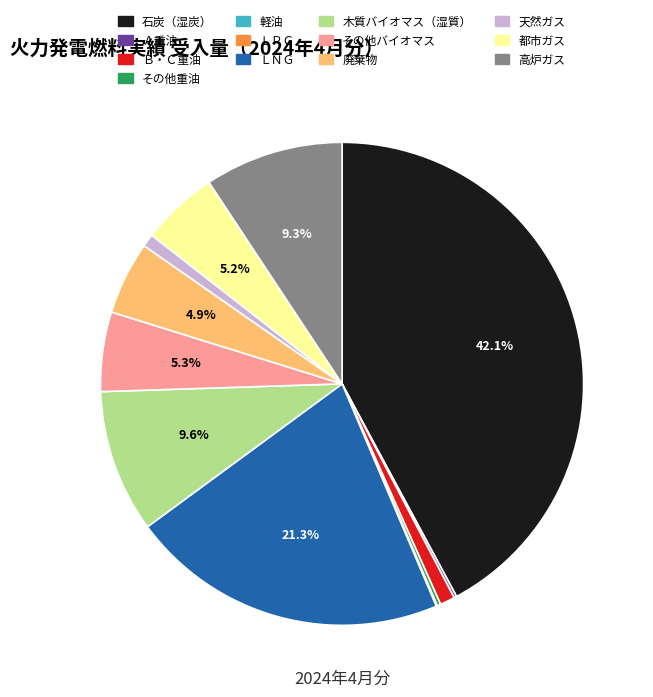

What is the ratio of the value at 石炭（湿炭） to the value at ＬＮＧ?

2.0